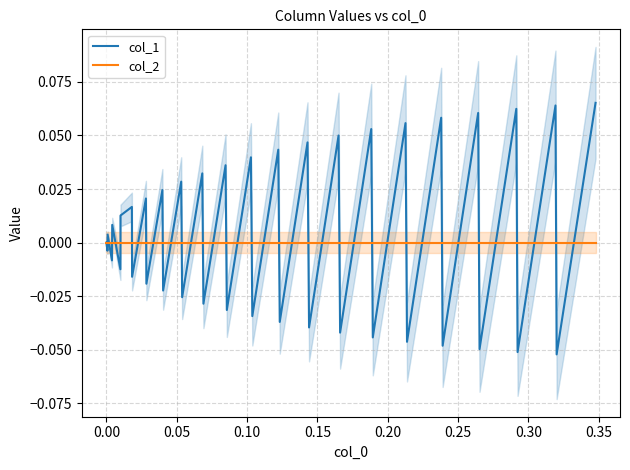

What is the minimum value shown in the chart?

-0.1